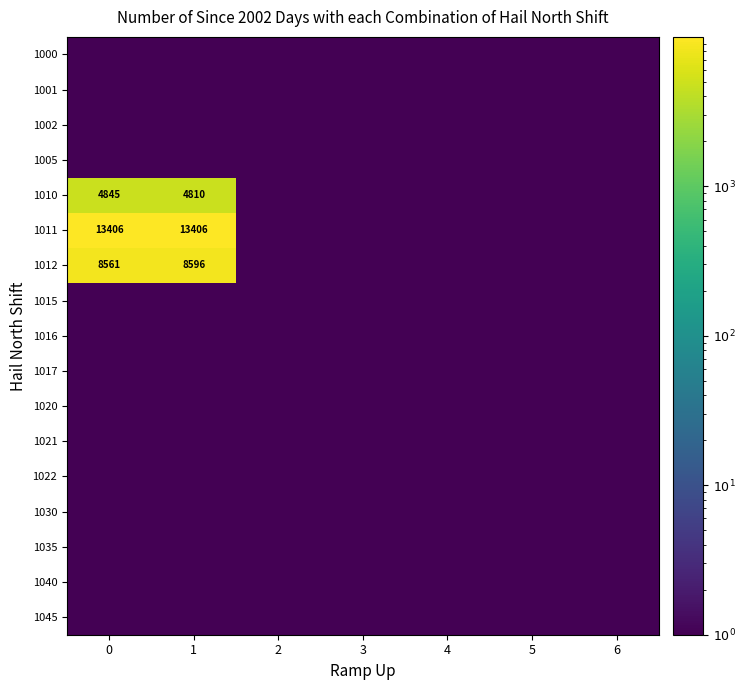

List the labels in order of 1021 value, largest first.

0, 1, 2, 3, 4, 5, 6